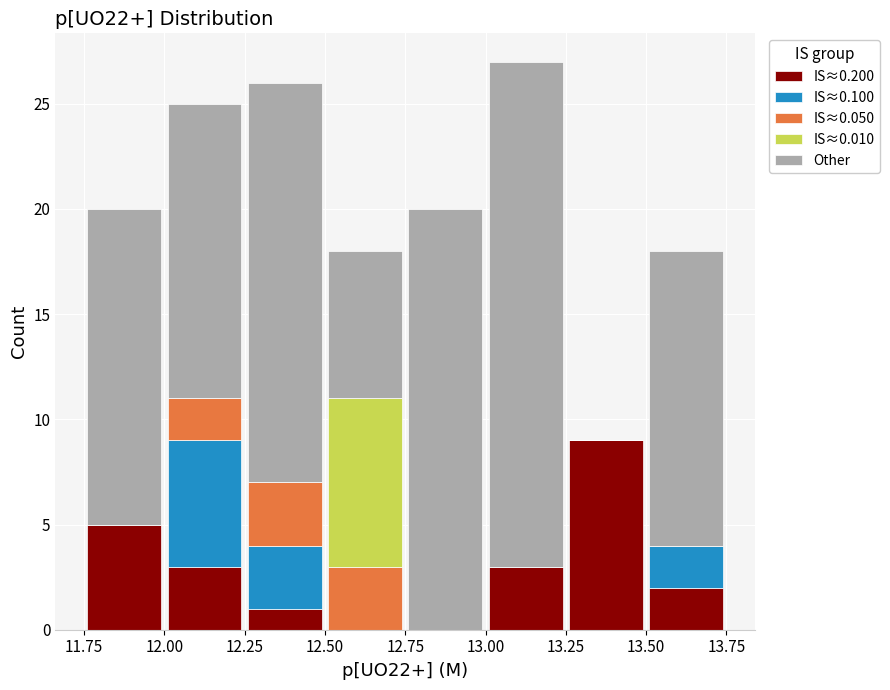

What is the total height of the stacked bar covering 13.50 to 13.75 on the x-axis? The values are not printed on the chart, so give them approximately, as read against the axis.

18